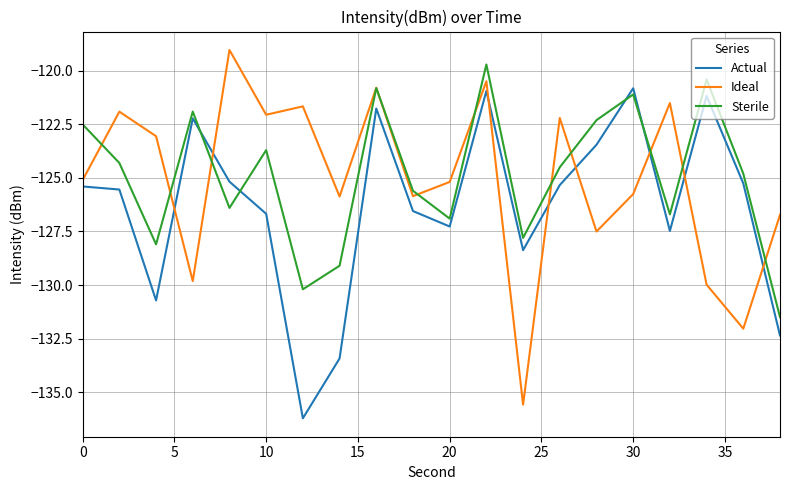

In Ideal, how many points are lower than both neighbors (excluding endpoints)?

7